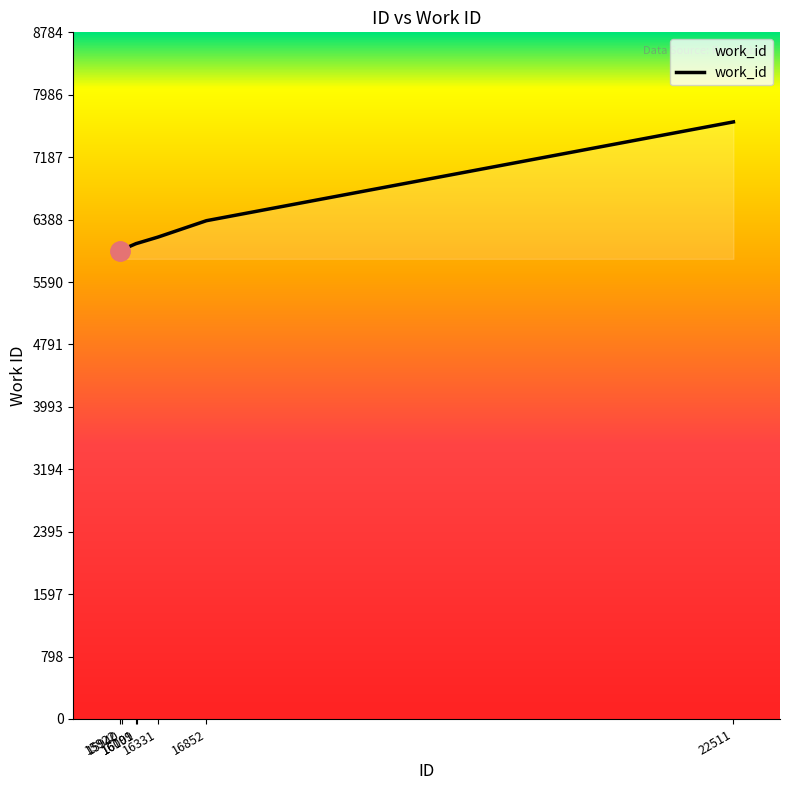

What is the greatest value displayed?

7639